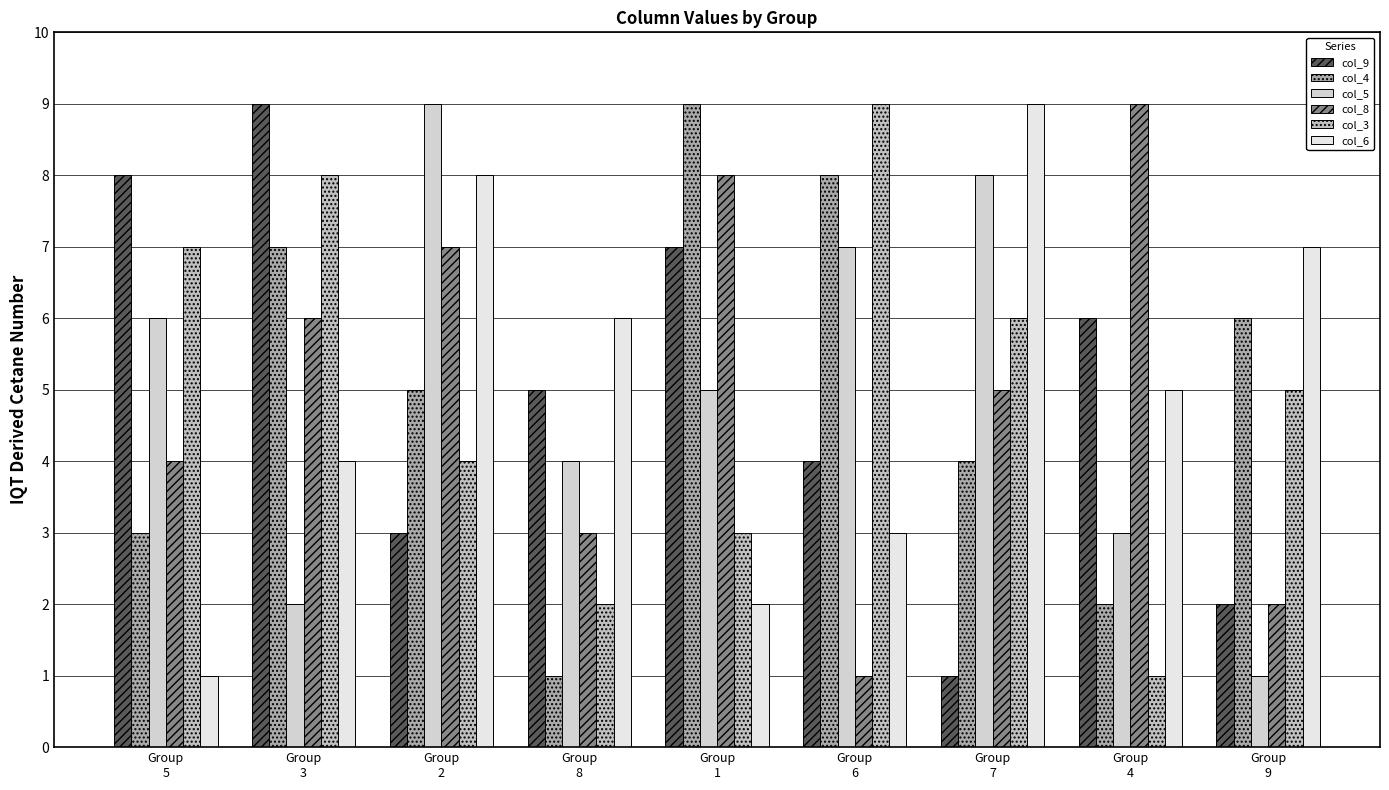

List the labels in order of col_6 value, smallest first.

Group
5, Group
1, Group
6, Group
3, Group
4, Group
8, Group
9, Group
2, Group
7